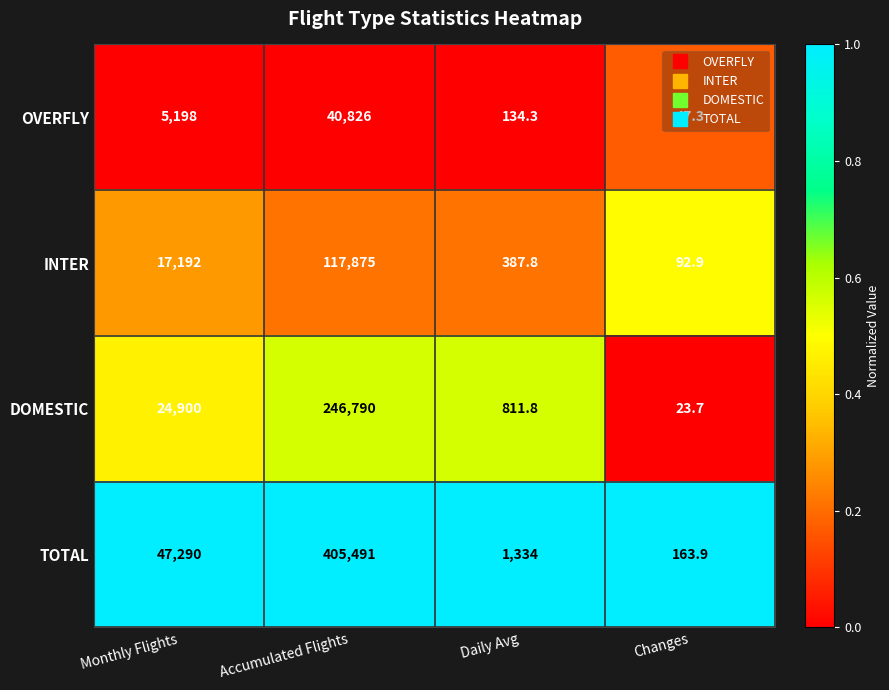

At which label is TOTAL closest to 202827?

Monthly Flights